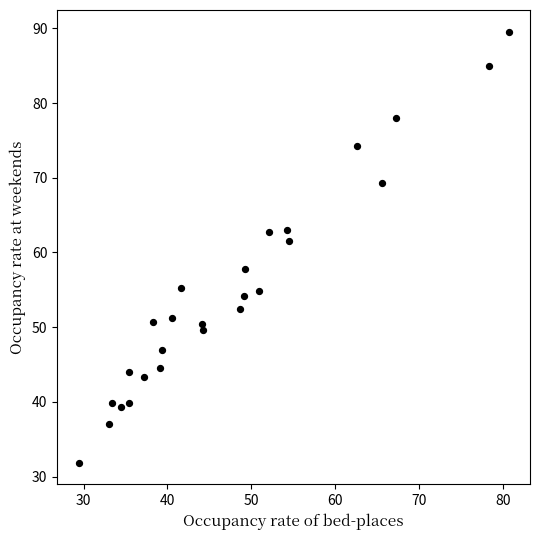

What Y value in the scatter plot is closest to 60?

61.5